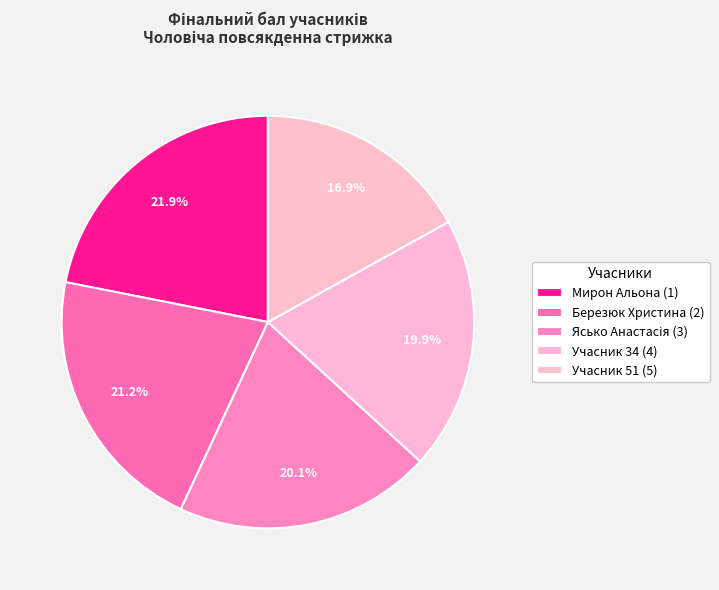

Rank the categories by value from lowest to highest.

5, 4, 3, 2, 1